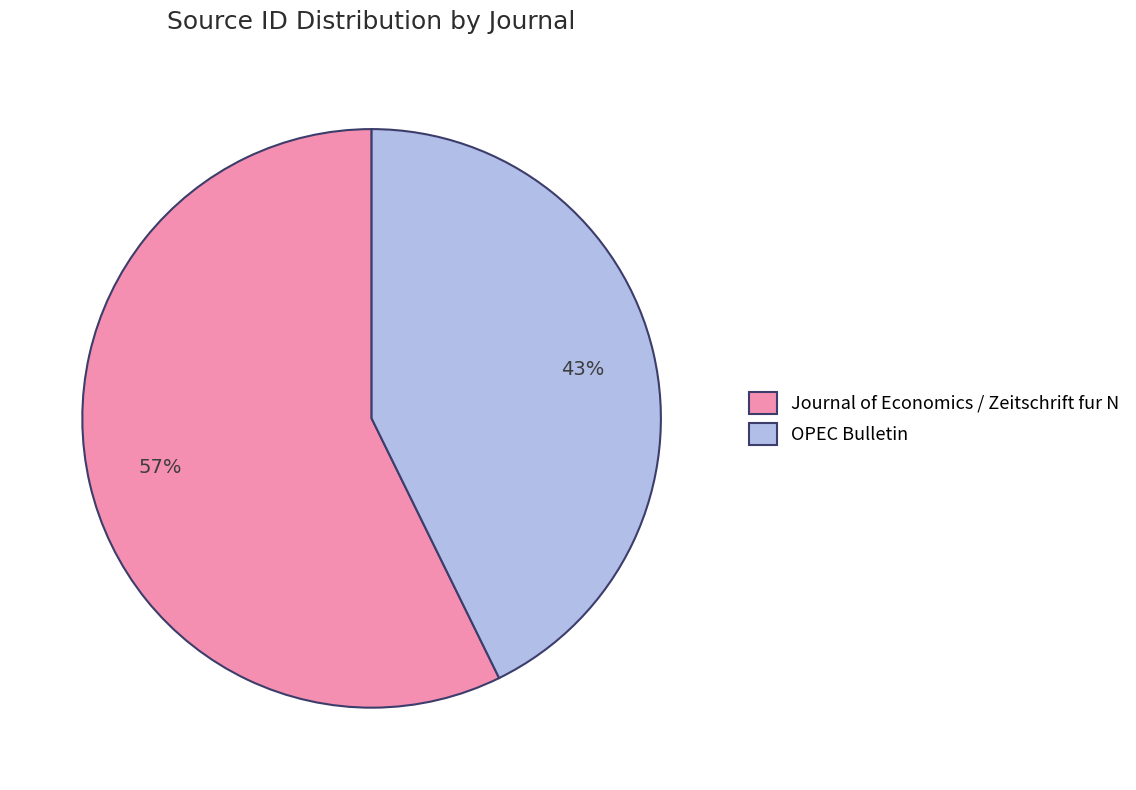

Rank the categories by value from lowest to highest.

OPEC Bulletin, Journal of Economics / Zeitschrift fur N